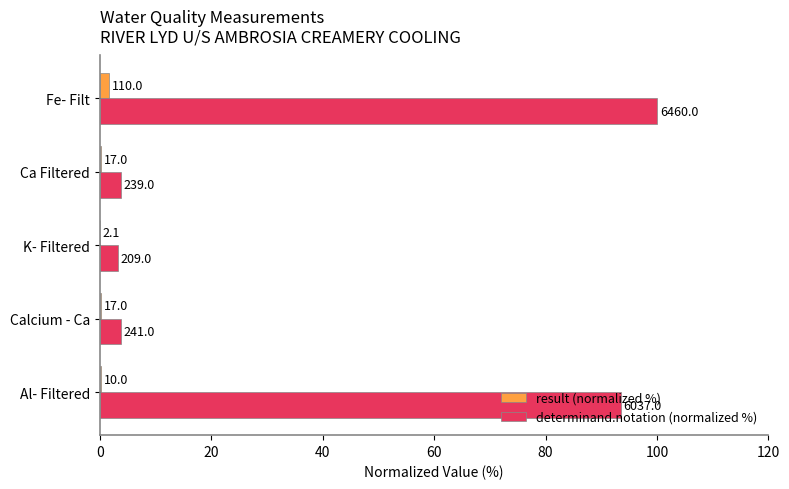

What is the greatest value displayed?

100.0